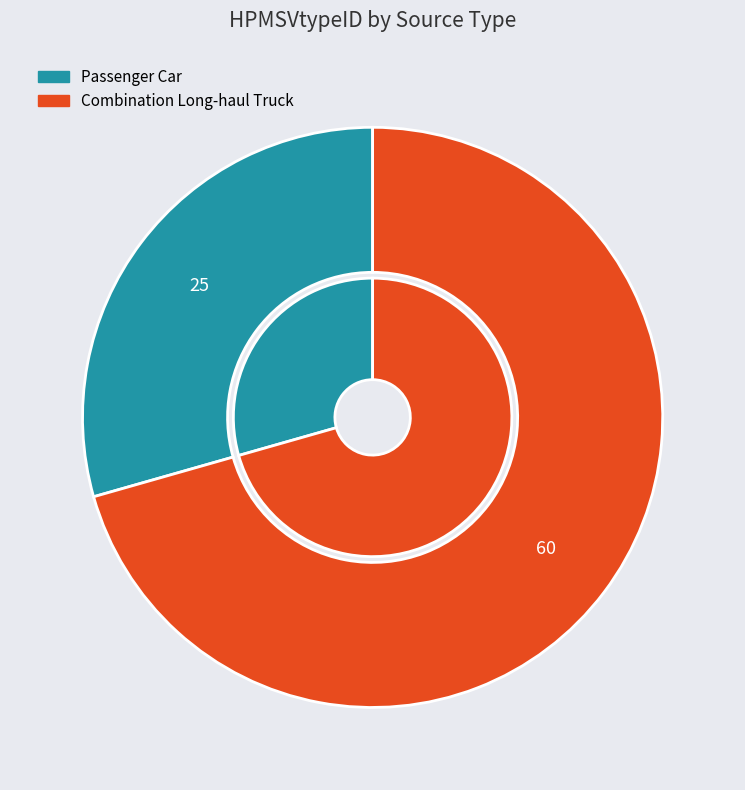

Is Combination Long-haul Truck the majority of the pie?

Yes